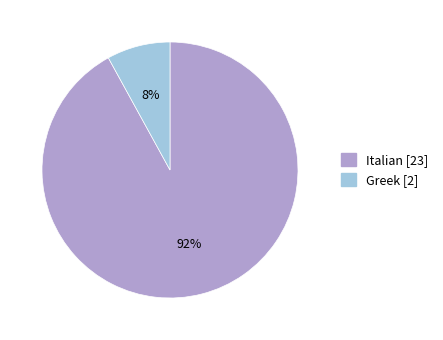

Between Italian and Greek, which is larger?

Italian